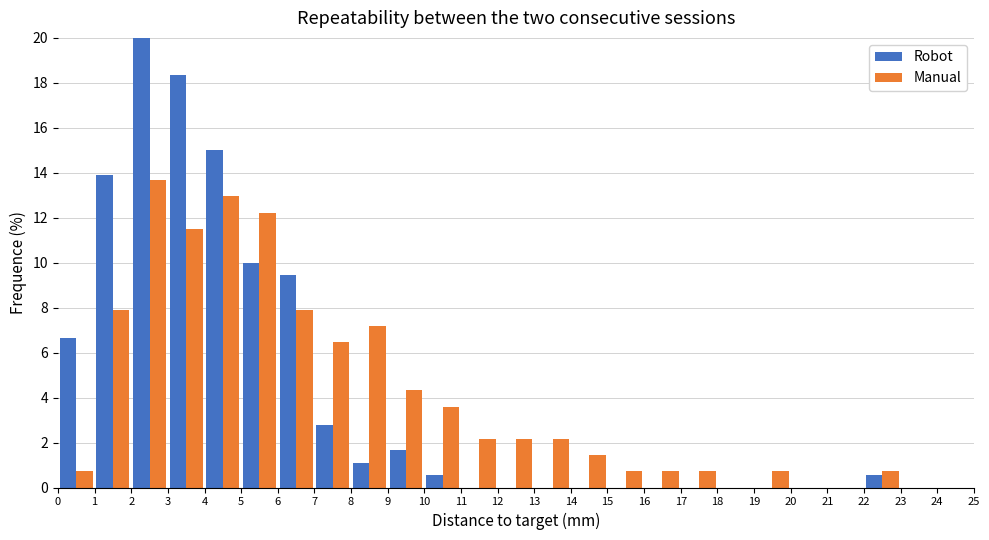

Reading left to right, list every range on the x-axis with the height of the bar of each series over it. The values are not printed on the chart, so give them approximately, as read against the axis.

0 to 1: Robot=6.6	Manual=0.8
1 to 2: Robot=13.8	Manual=8.0
2 to 3: Robot=20.0	Manual=13.6
3 to 4: Robot=18.4	Manual=11.6
4 to 5: Robot=15.0	Manual=13.0
5 to 6: Robot=10.0	Manual=12.2
6 to 7: Robot=9.4	Manual=8.0
7 to 8: Robot=2.8	Manual=6.4
8 to 9: Robot=1.2	Manual=7.2
9 to 10: Robot=1.6	Manual=4.4
10 to 11: Robot=0.6	Manual=3.6
11 to 12: Robot=0	Manual=2.2
12 to 13: Robot=0	Manual=2.2
13 to 14: Robot=0	Manual=2.2
14 to 15: Robot=0	Manual=1.4
15 to 16: Robot=0	Manual=0.8
16 to 17: Robot=0	Manual=0.8
17 to 18: Robot=0	Manual=0.8
18 to 19: Robot=0	Manual=0
19 to 20: Robot=0	Manual=0.8
20 to 21: Robot=0	Manual=0
21 to 22: Robot=0	Manual=0
22 to 23: Robot=0.6	Manual=0.8
23 to 24: Robot=0	Manual=0
24 to 25: Robot=0	Manual=0